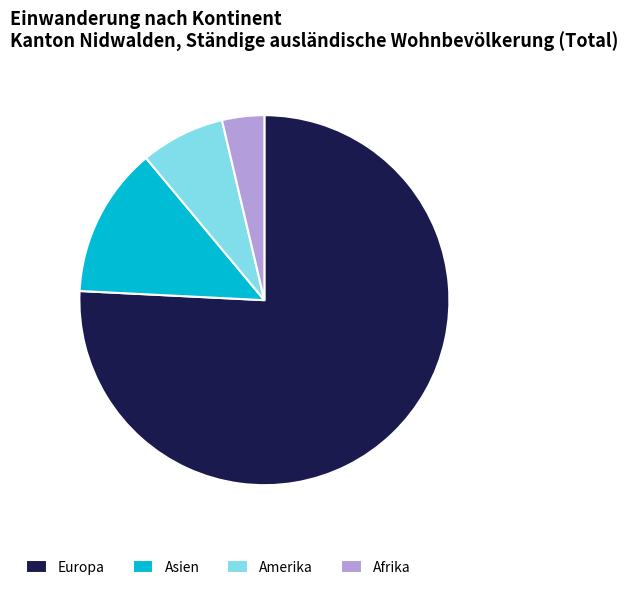

Between Amerika and Asien, which is larger?

Asien